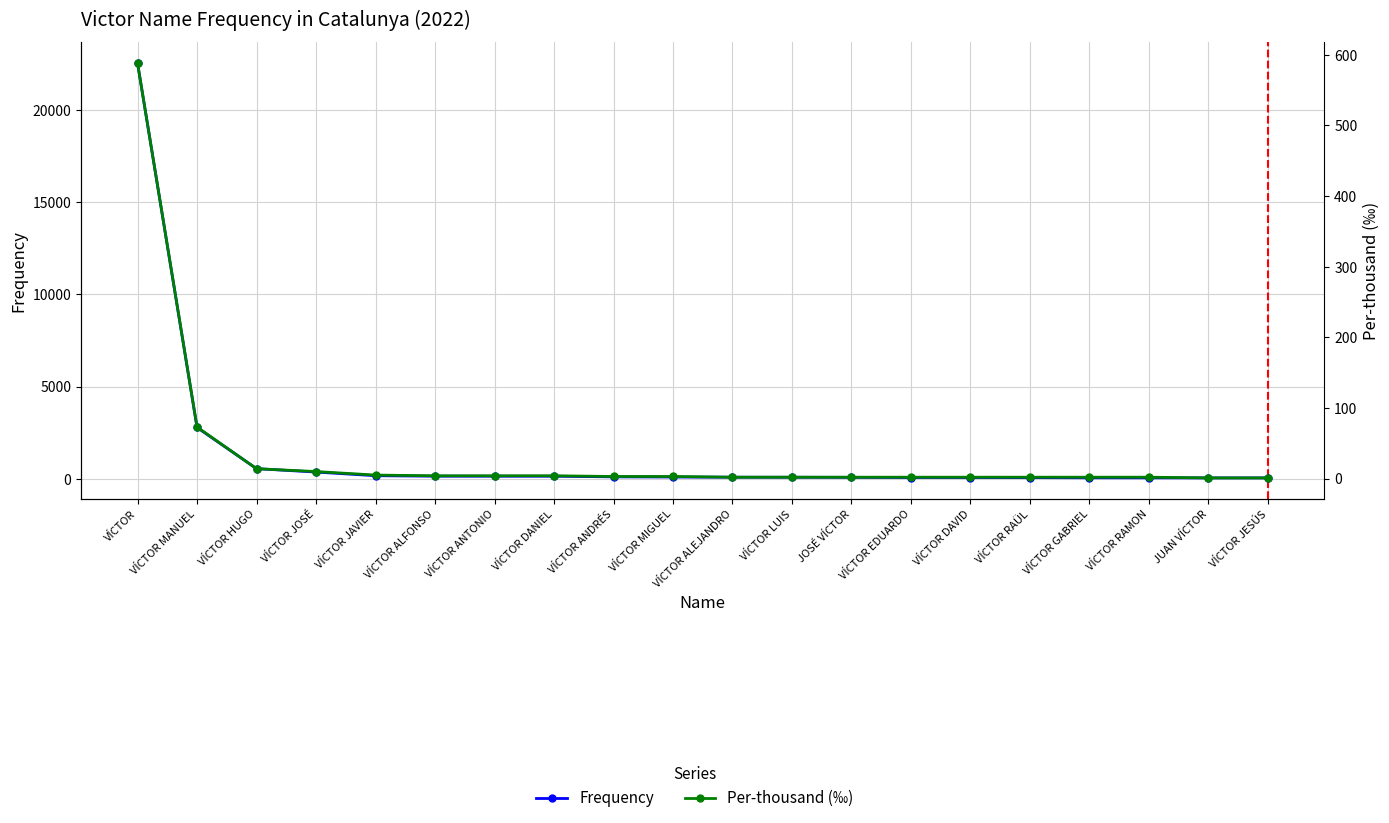

List the labels in order of Per-thousand (‰) value, largest first.

VÍCTOR, VÍCTOR MANUEL, VÍCTOR HUGO, VÍCTOR JOSÉ, VÍCTOR JAVIER, VÍCTOR ALFONSO, VÍCTOR ANTONIO, VÍCTOR DANIEL, VÍCTOR ANDRÉS, VÍCTOR MIGUEL, VÍCTOR ALEJANDRO, VÍCTOR LUIS, JOSÉ VÍCTOR, VÍCTOR EDUARDO, VÍCTOR DAVID, VÍCTOR RAÜL, VÍCTOR GABRIEL, VÍCTOR RAMON, JUAN VÍCTOR, VÍCTOR JESÚS